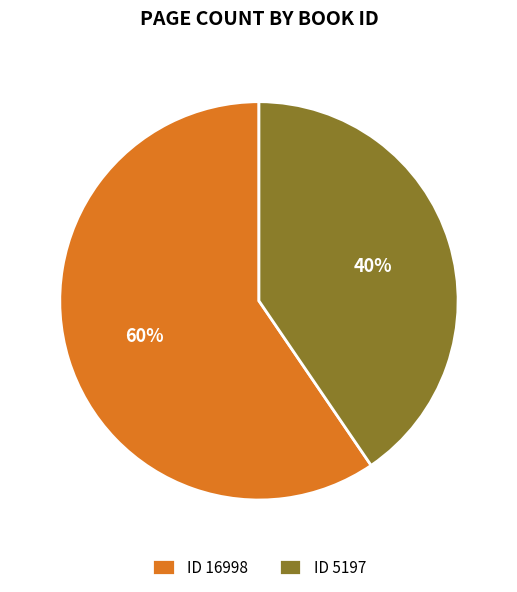

To the nearest percent, what portion does ID 16998 represent?

60%